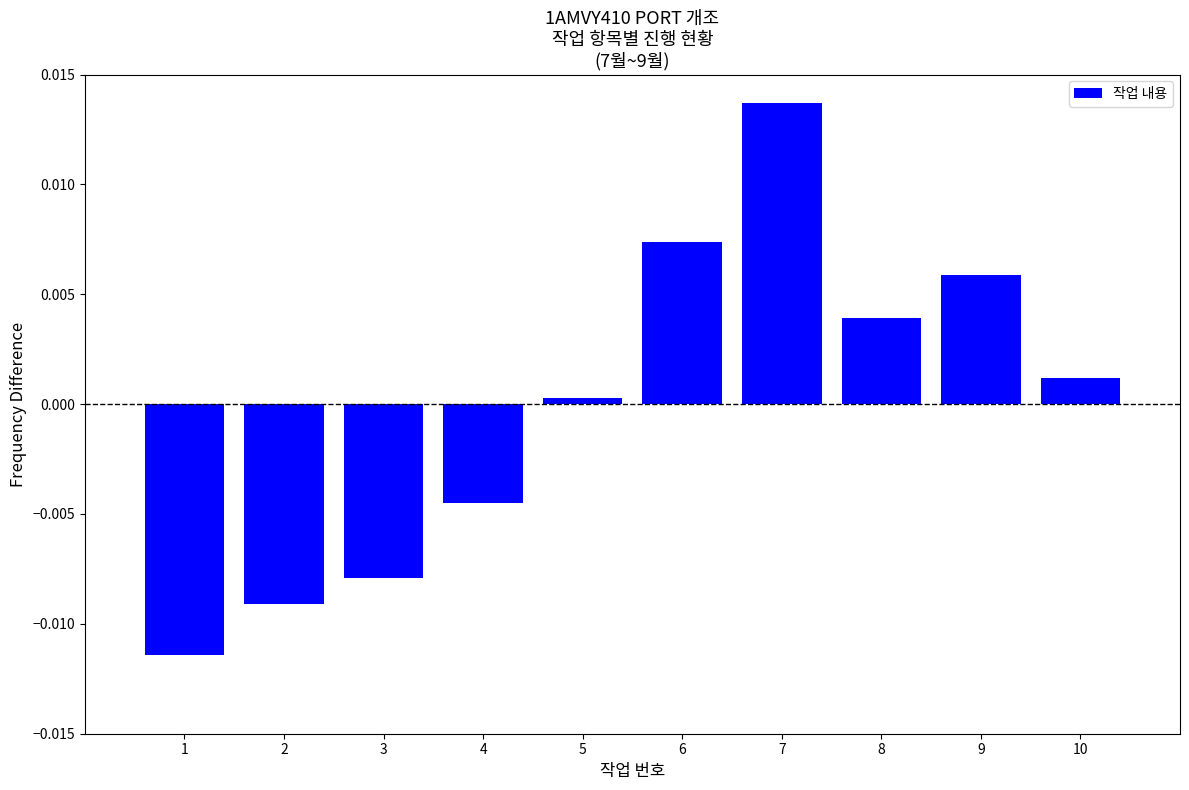

Does the chart contain any negative values?

Yes